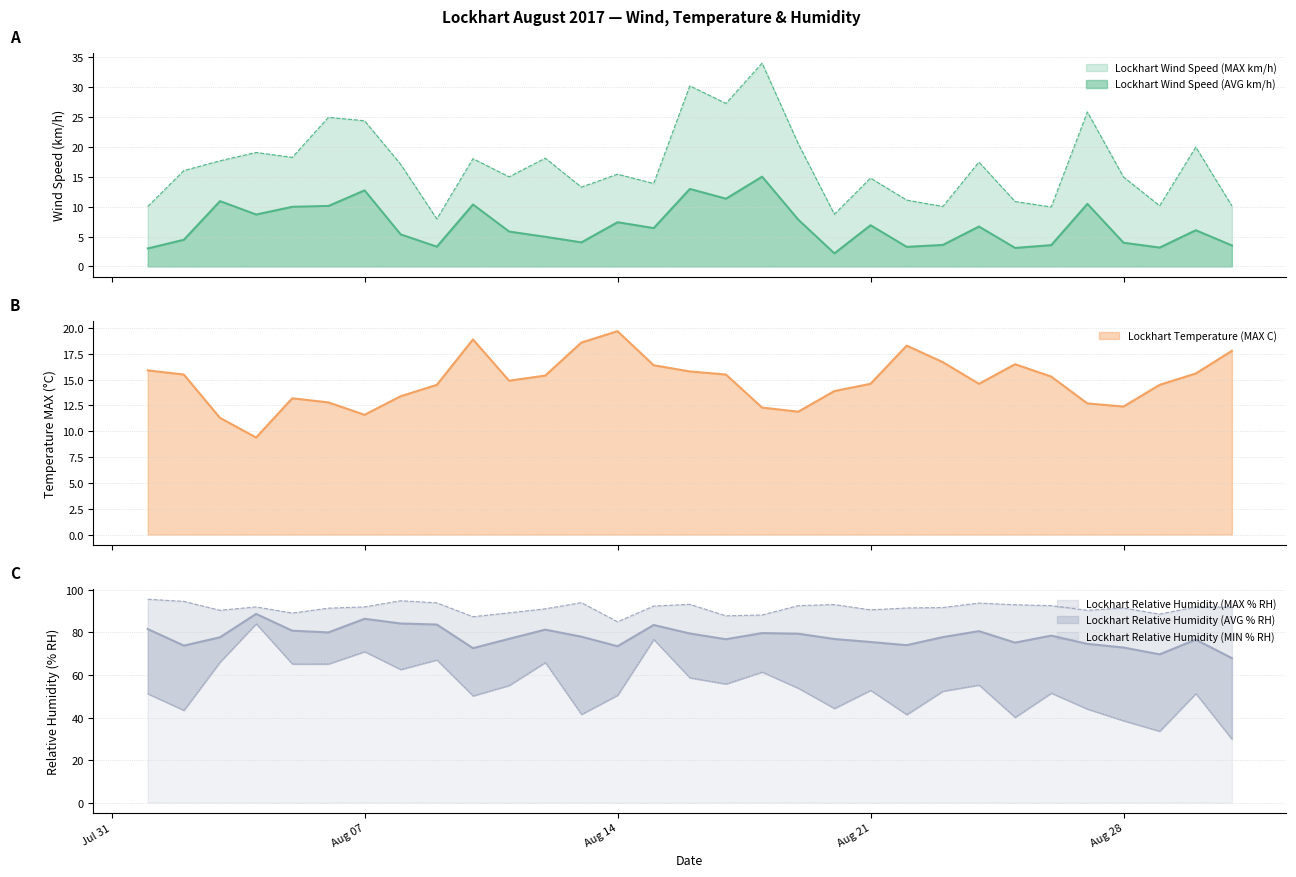

What is the maximum value for Lockhart Wind Speed (MAX km/h)?

34.0